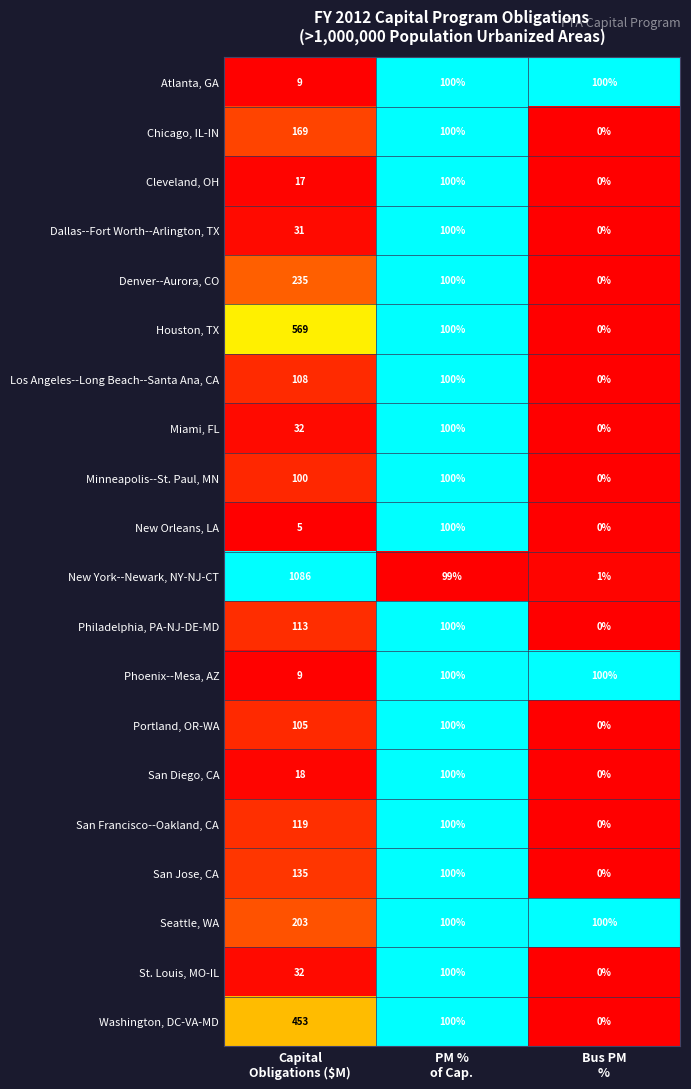

What is the highest value of the San Francisco--Oakland, CA series?

119